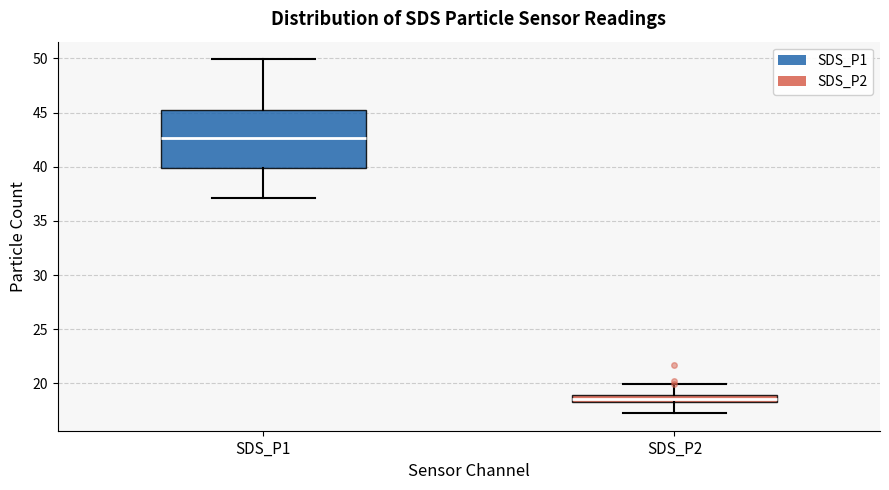

Where is the lower edge of the box for SDS_P2 on the y-axis? The values are not printed on the chart, so give them approximately, as read against the axis.

18.5